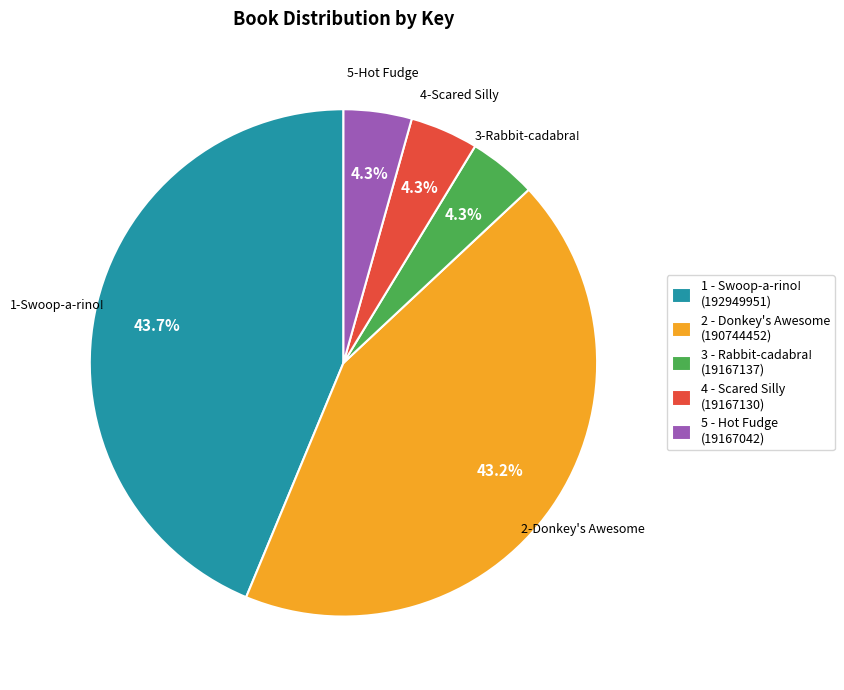

To the nearest percent, what is the average slice percentage?

20%